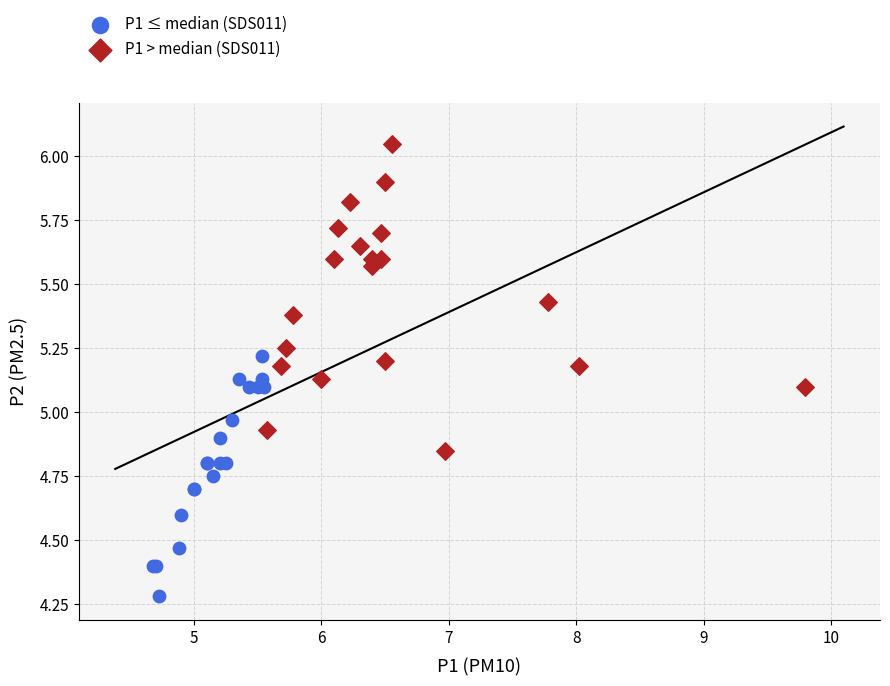

Which series reaches the minimum Y coordinate?

P1 ≤ median (SDS011)